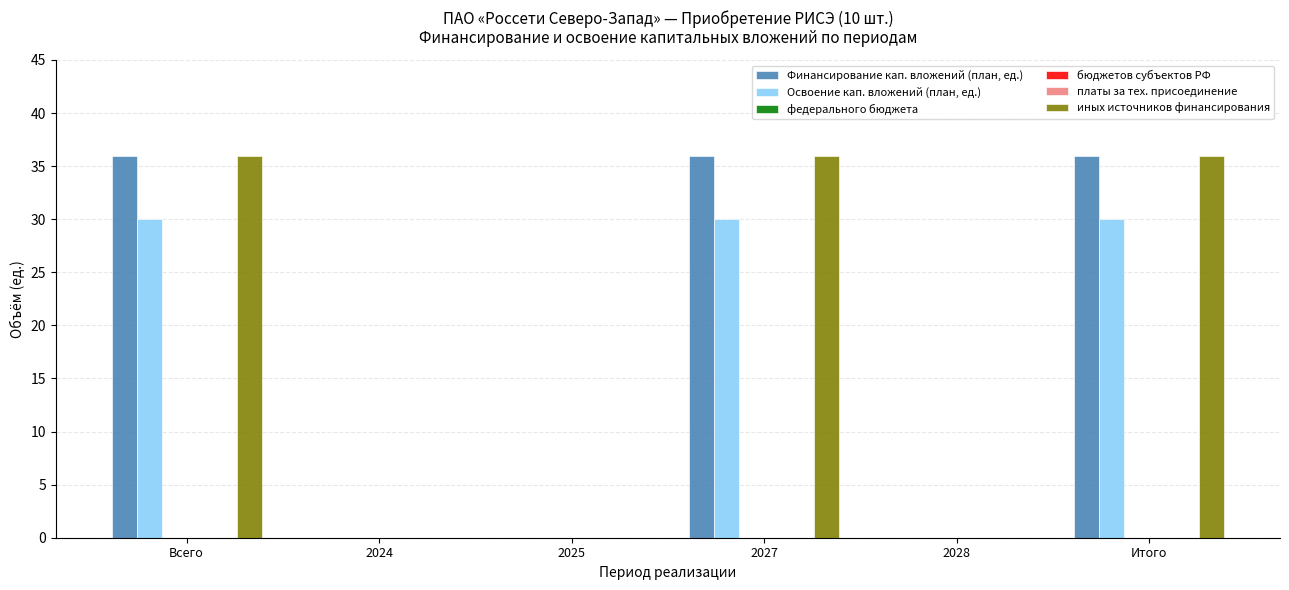

What is the average value of the Освоение кап. вложений (план, ед.) series?

15